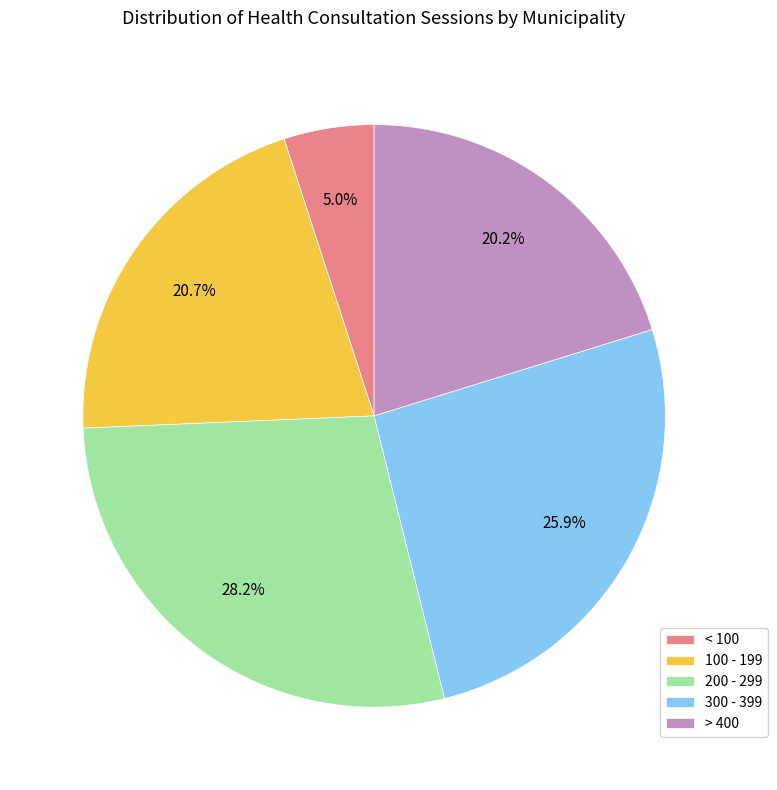

What is the ratio of the value at 300 - 399 to the value at < 100?

5.2